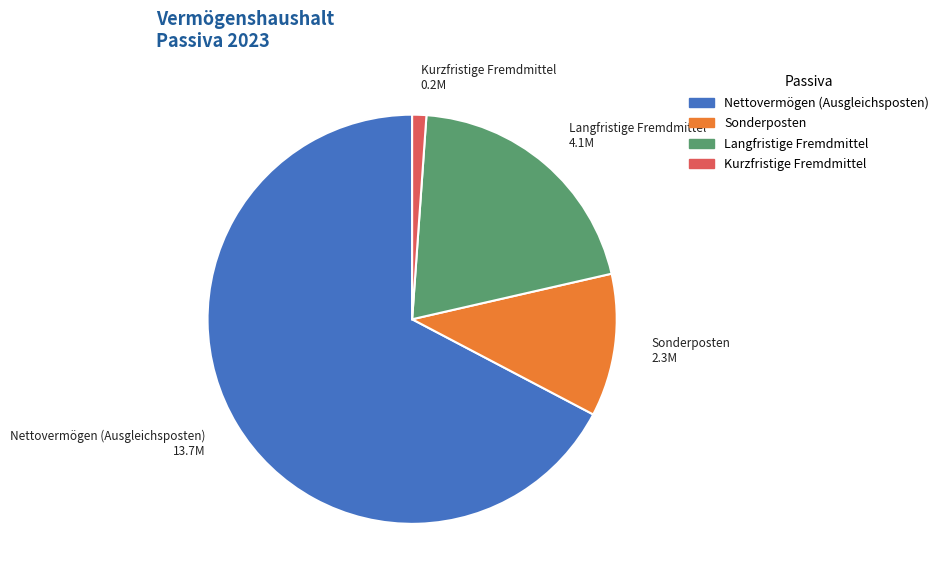

What is the smallest slice in the pie chart?

Kurzfristige Fremdmittel